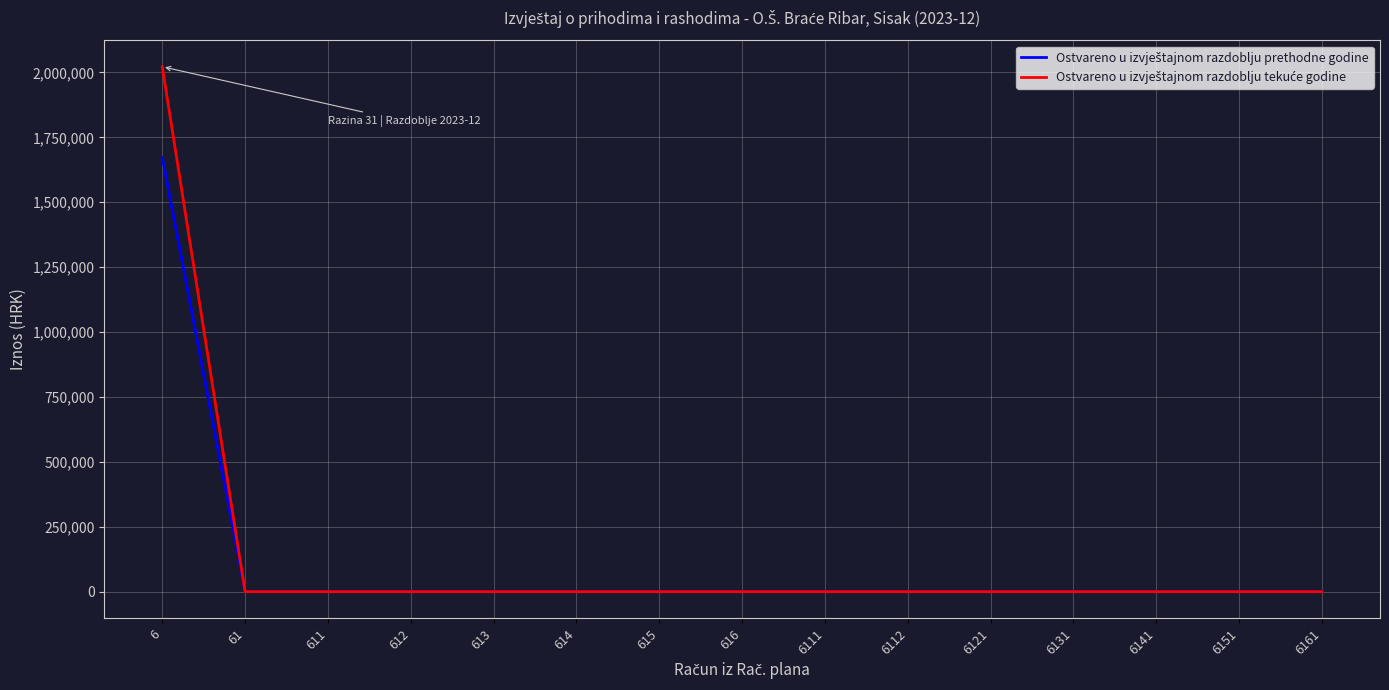

What is the maximum value shown in the chart?

2021909.9